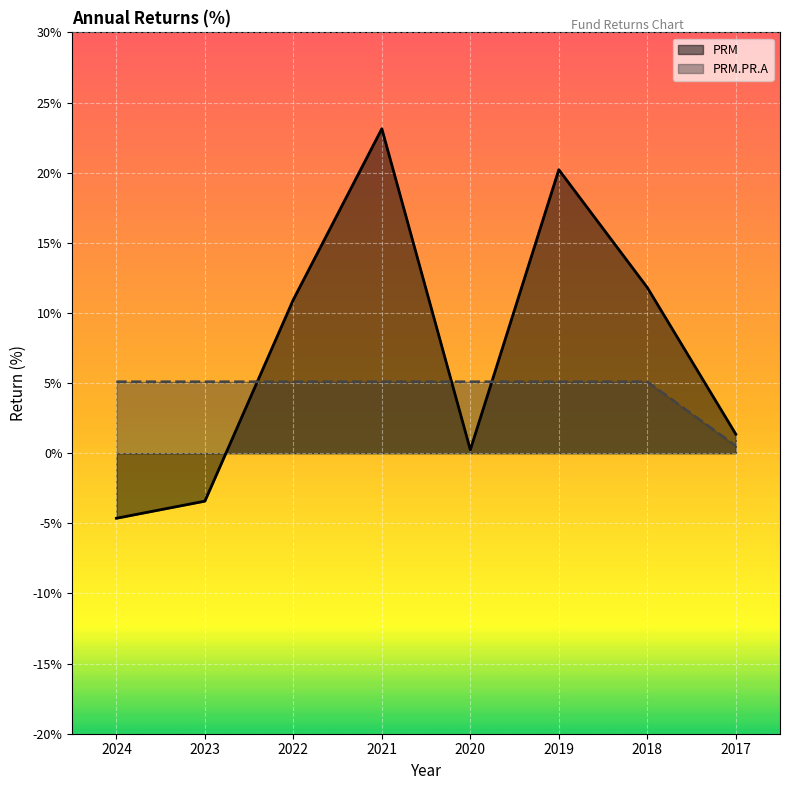

How many interior local valleys does the PRM series have?

1